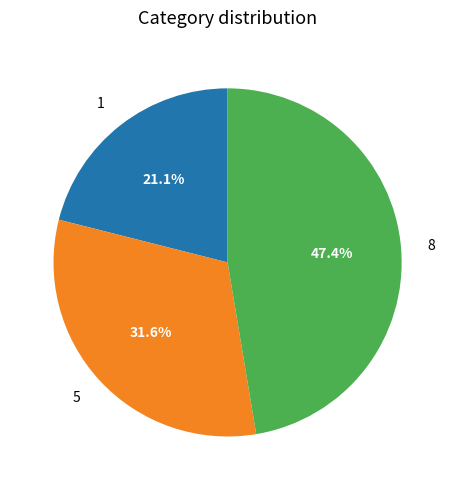

What percentage is the 5 slice, to the nearest percent?

32%